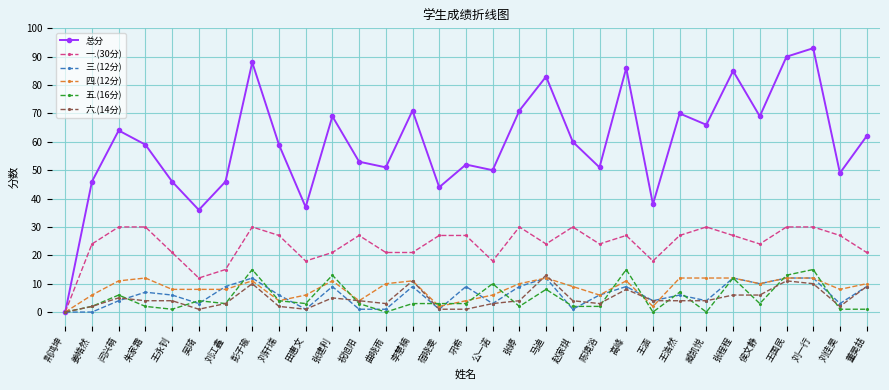

What are all the series names shown in the legend?

总分, 一.(30分), 三.(12分), 四.(12分), 五.(16分), 六.(14分)